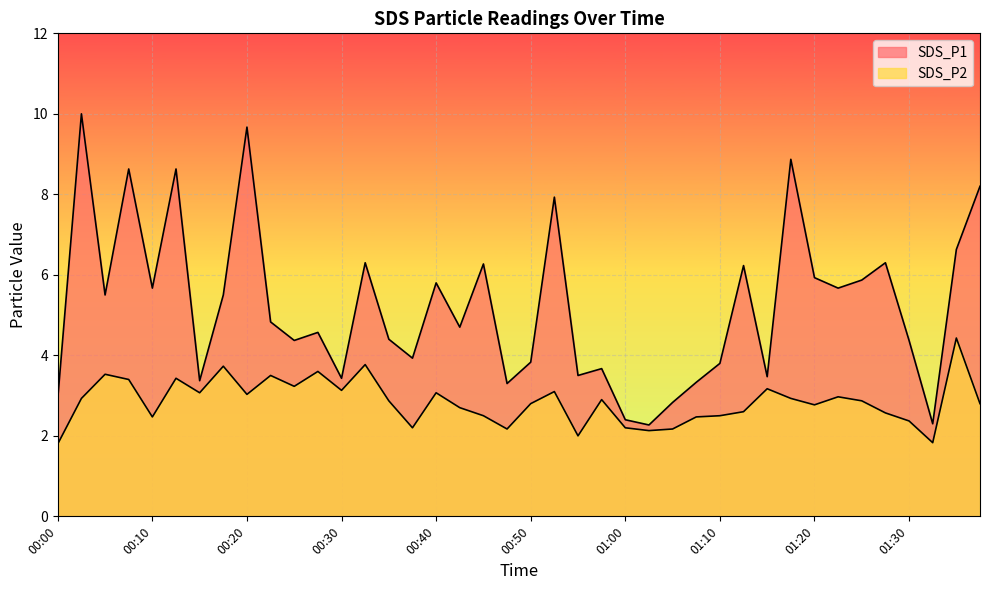

What is the lowest value of the SDS_P1 series?

2.3